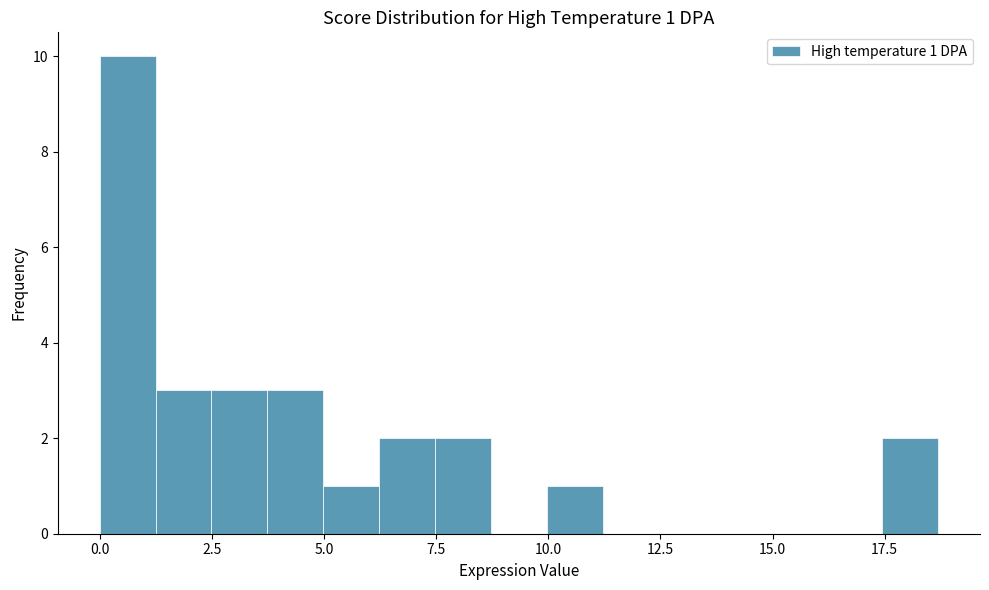

Read against the x-axis, roughly where is the centre of the tallest bar?

0.5